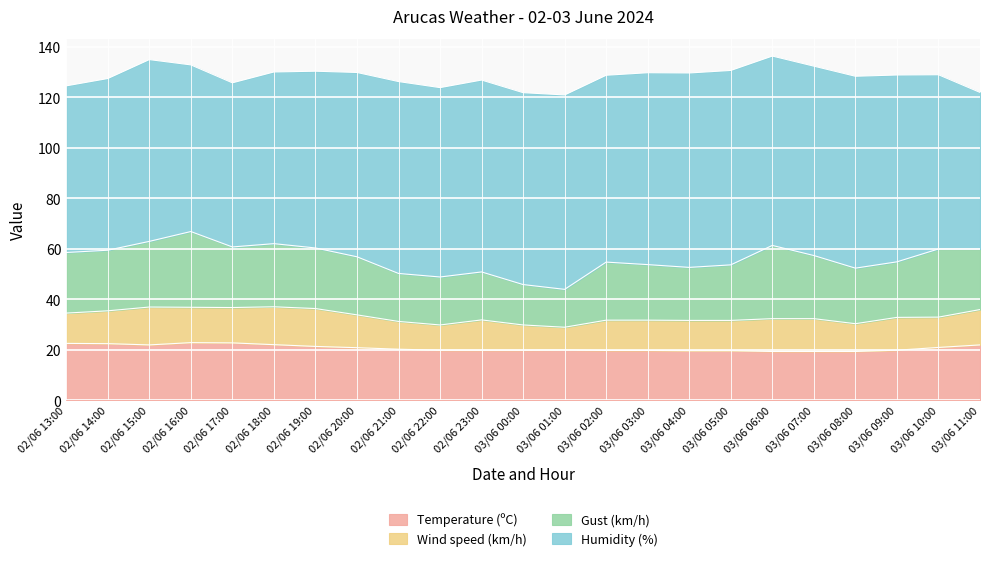

Rank the categories by Wind speed (km/h) value from highest to lowest.

02/06 15:00, 02/06 18:00, 02/06 19:00, 02/06 16:00, 02/06 17:00, 03/06 11:00, 02/06 14:00, 02/06 20:00, 03/06 06:00, 03/06 07:00, 03/06 09:00, 02/06 13:00, 02/06 23:00, 03/06 02:00, 03/06 03:00, 03/06 04:00, 03/06 05:00, 03/06 10:00, 02/06 21:00, 03/06 08:00, 02/06 22:00, 03/06 00:00, 03/06 01:00